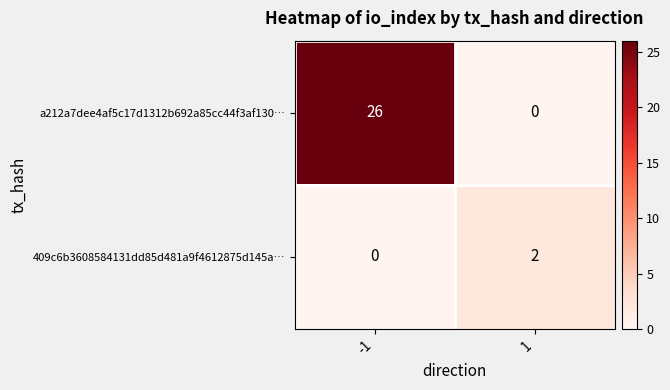

What is the maximum value shown in the chart?

26